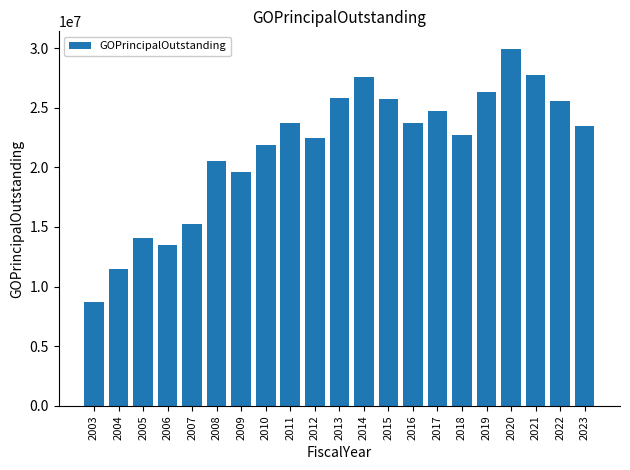

What is the change in value from 2003 to 2013?

+17125000